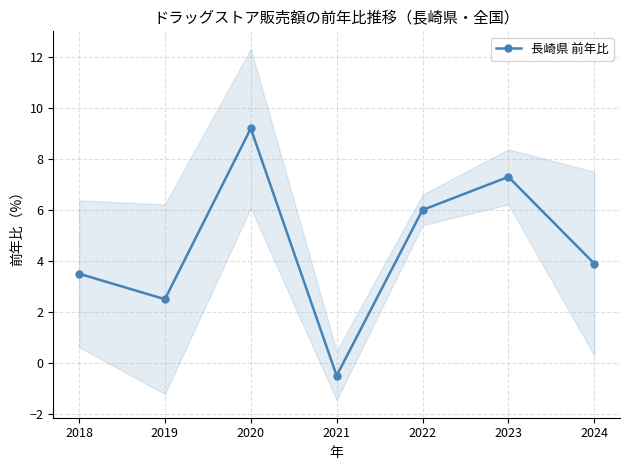

Reading right to left, transcribe all the data shown in this chart.

2024=3.9	2023=7.3	2022=6.0	2021=-0.5	2020=9.2	2019=2.5	2018=3.5